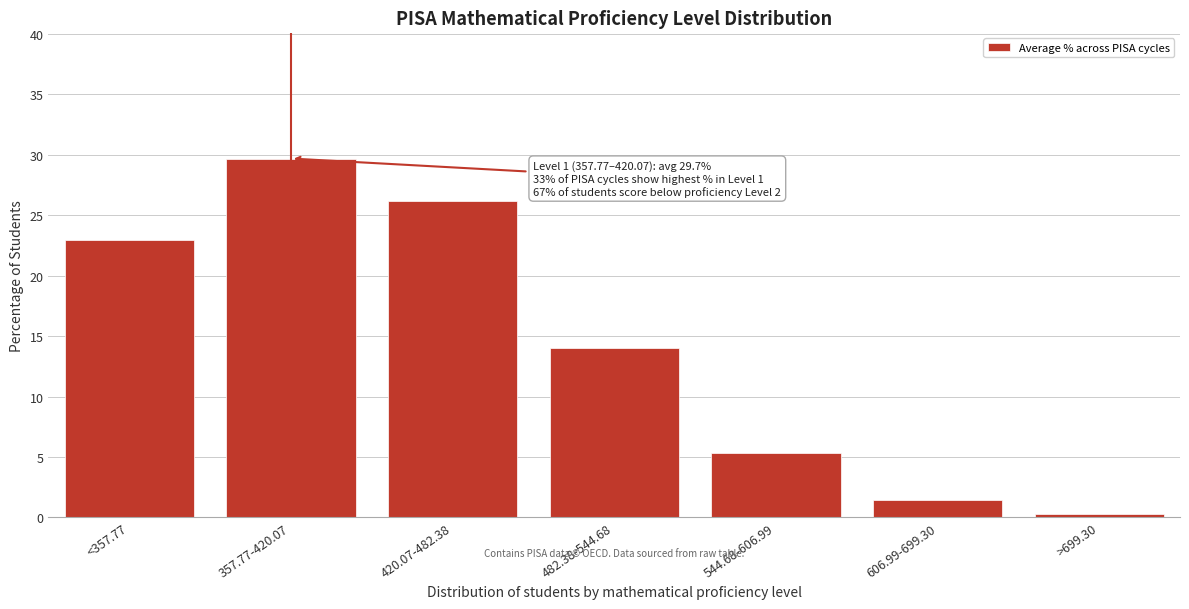

The value at 357.77-420.07 is 29.7. True or false?

True